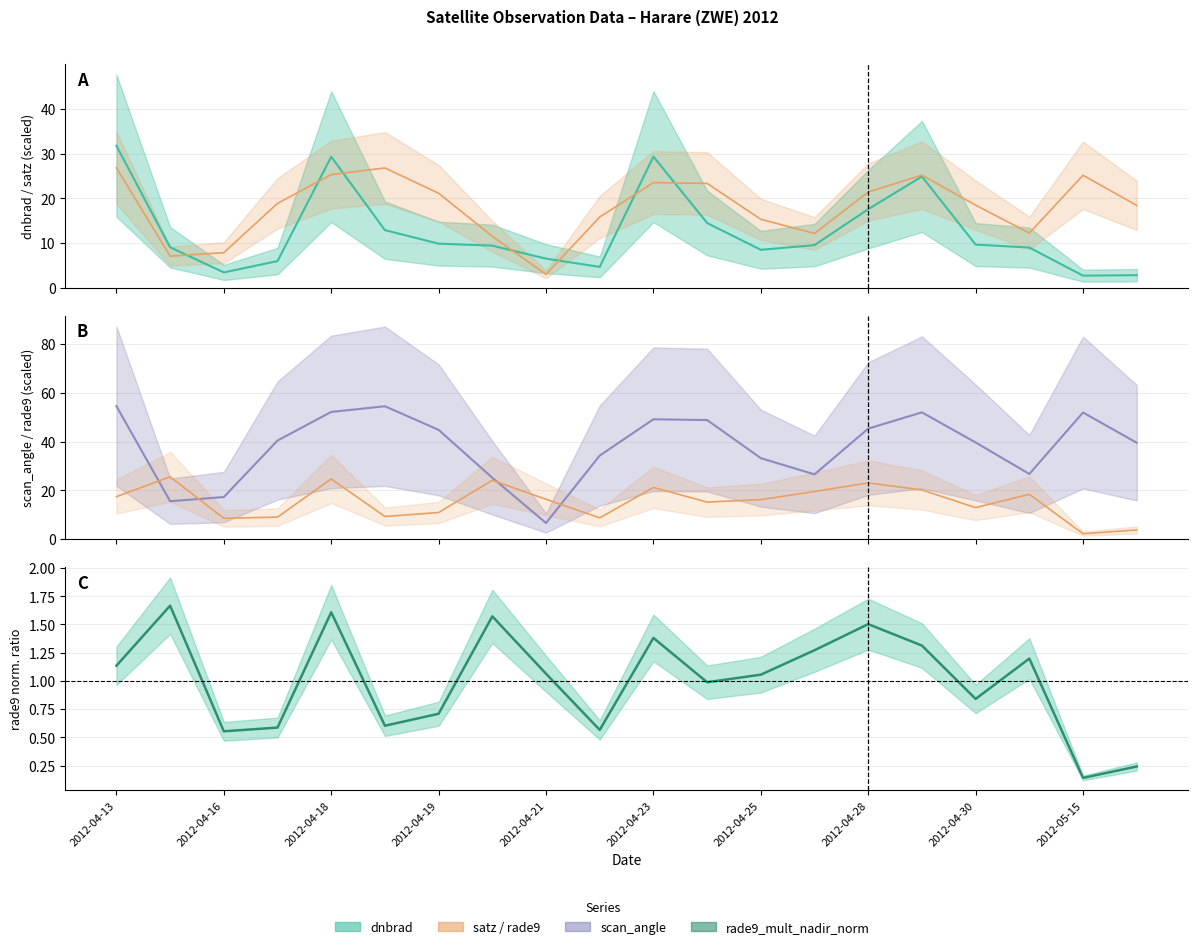

At which category does rade9_mult_nadir_norm reach its first local peak?

2012-04-15